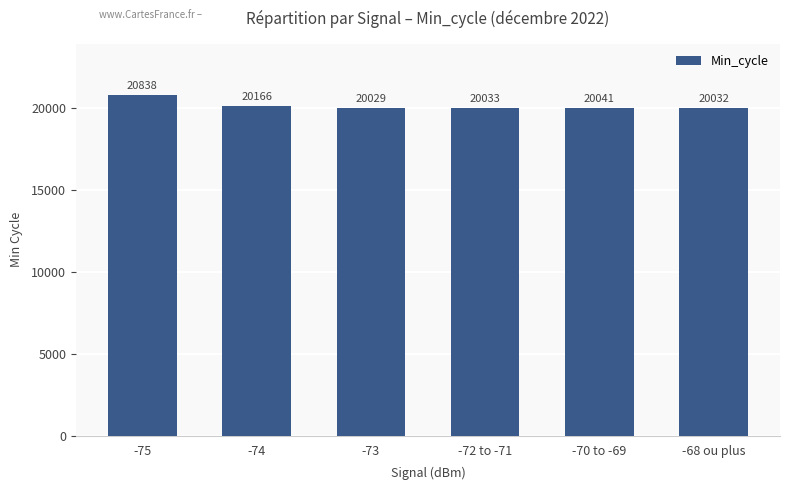

Reading left to right, transcribe all the data shown in this chart.

-75=20838	-74=20166	-73=20029	-72 to -71=20033	-70 to -69=20041	-68 ou plus=20032